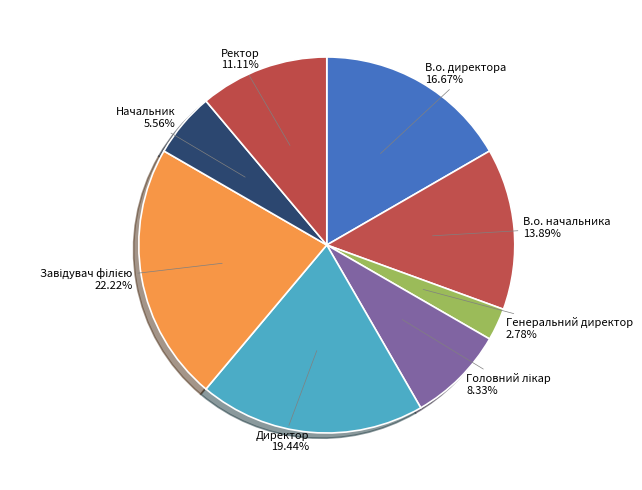

Does Ректор represent more than half of the total?

No